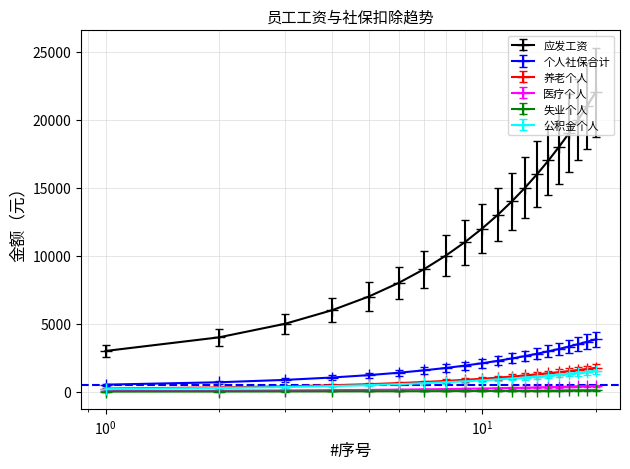

Which series has the largest total across all categories?

应发工资